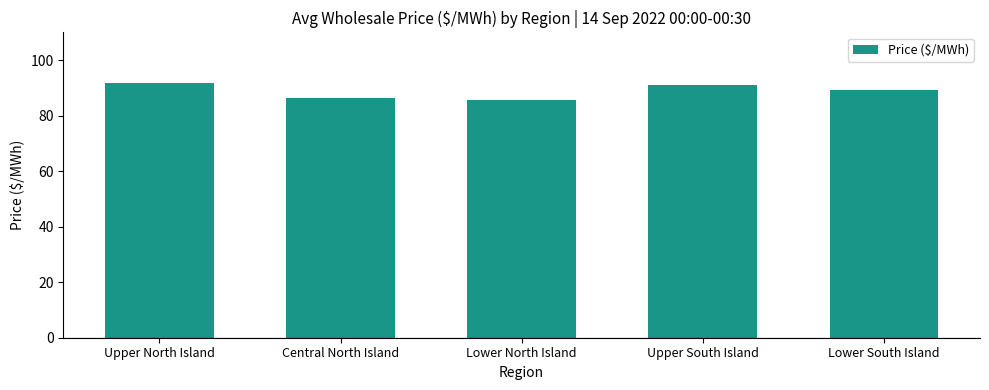

Between Central North Island and Upper North Island, which is larger?

Upper North Island